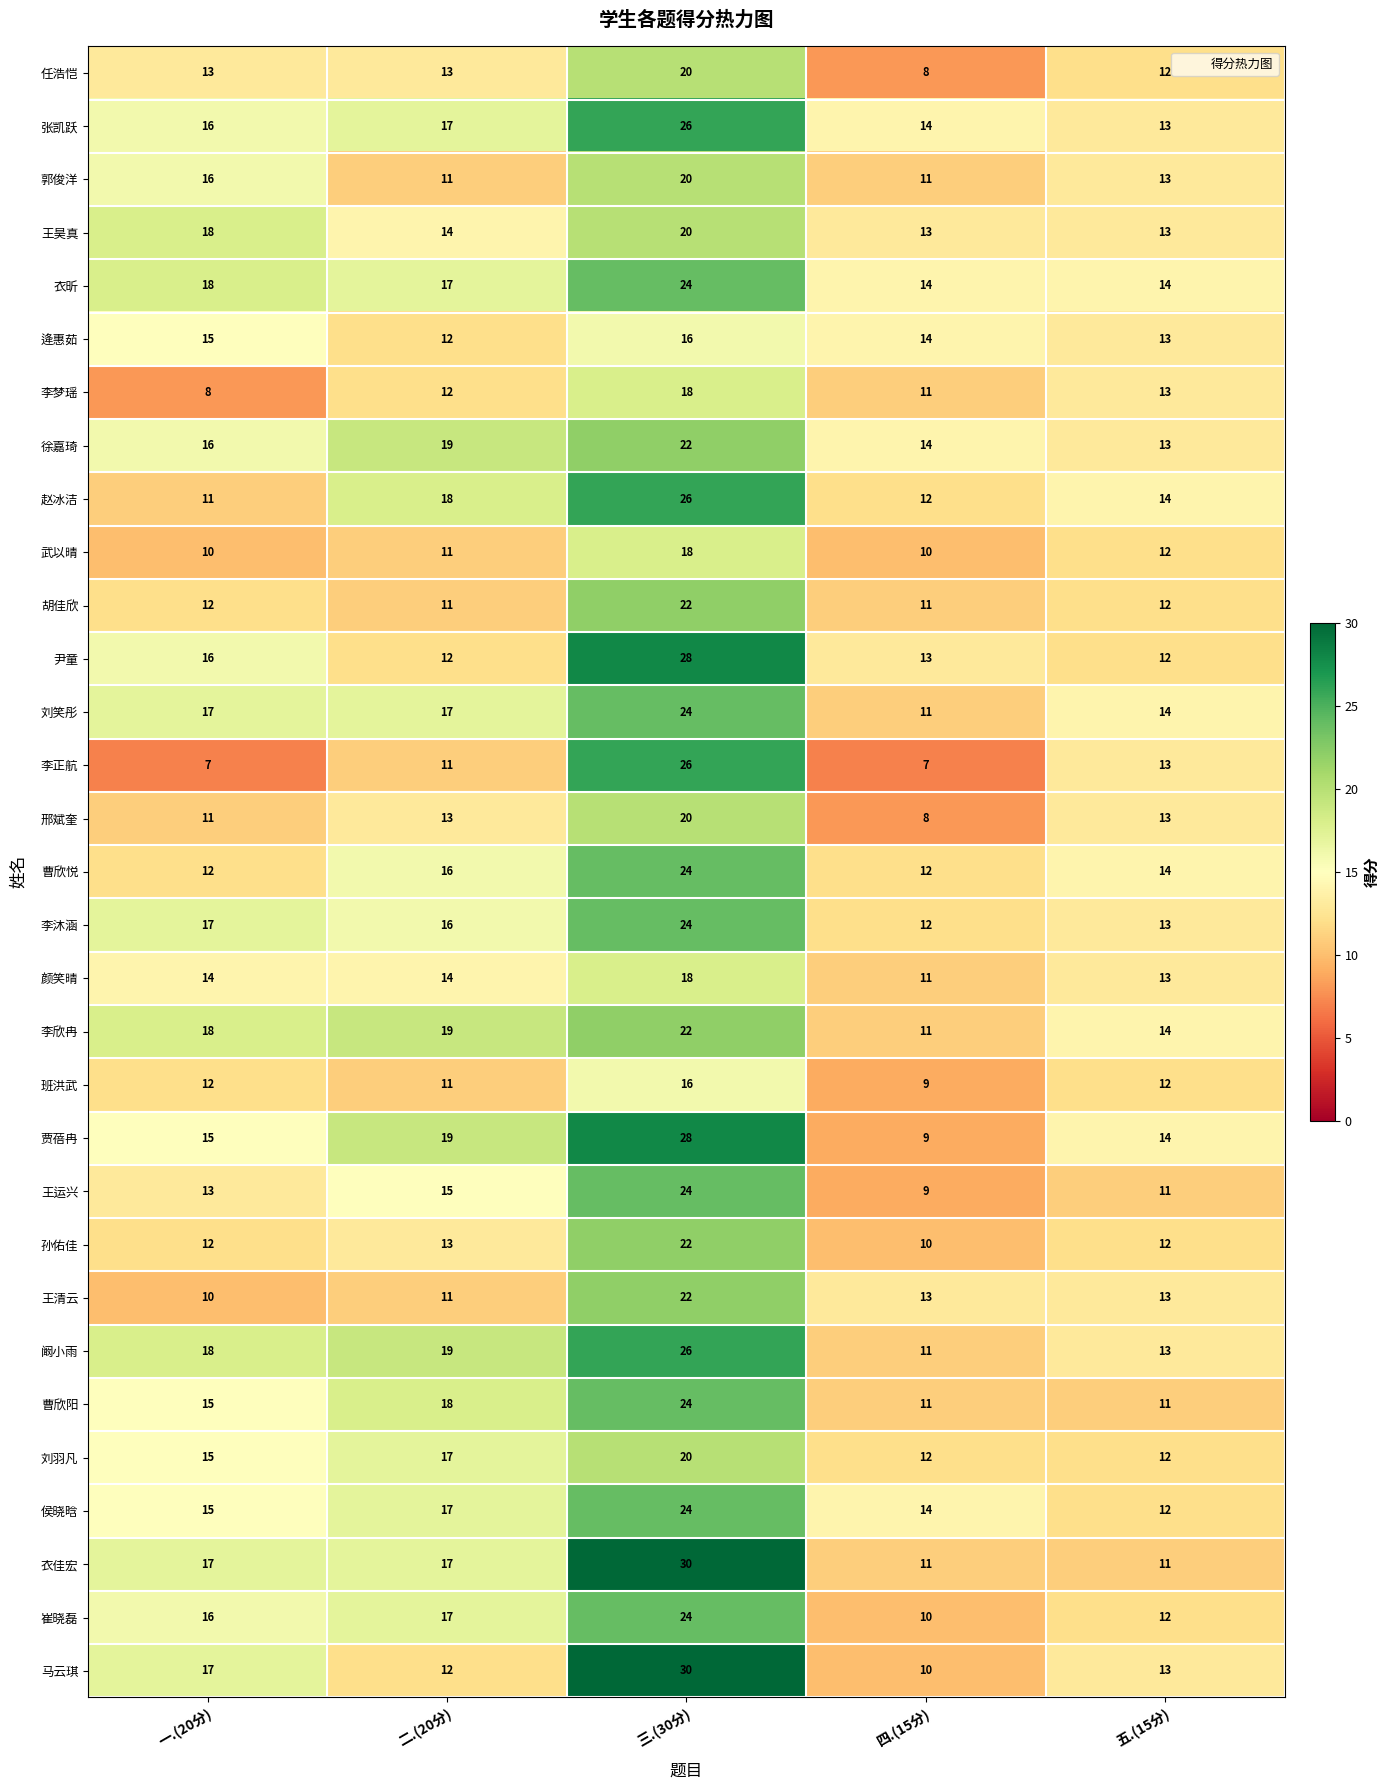

What is the maximum value shown in the chart?

30